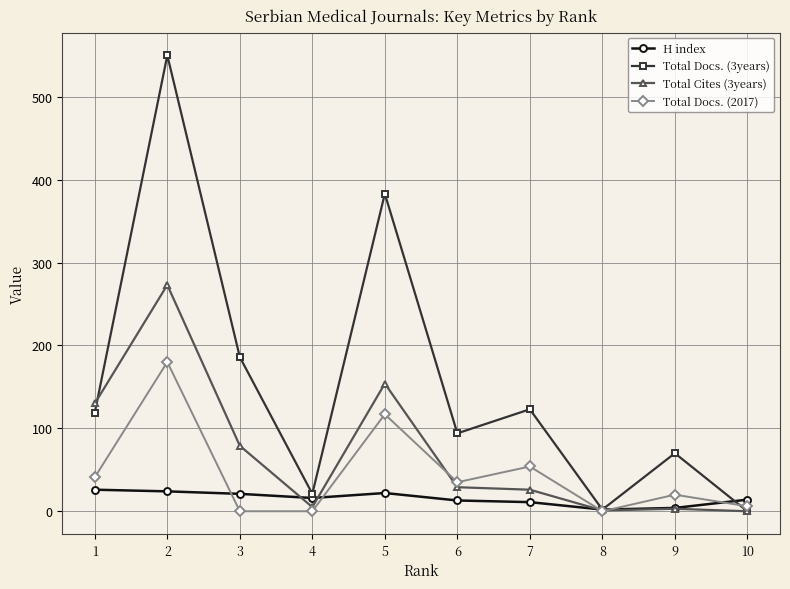

Rank the series by their maximum value, from lowest to highest.

H index, Total Docs. (2017), Total Cites (3years), Total Docs. (3years)